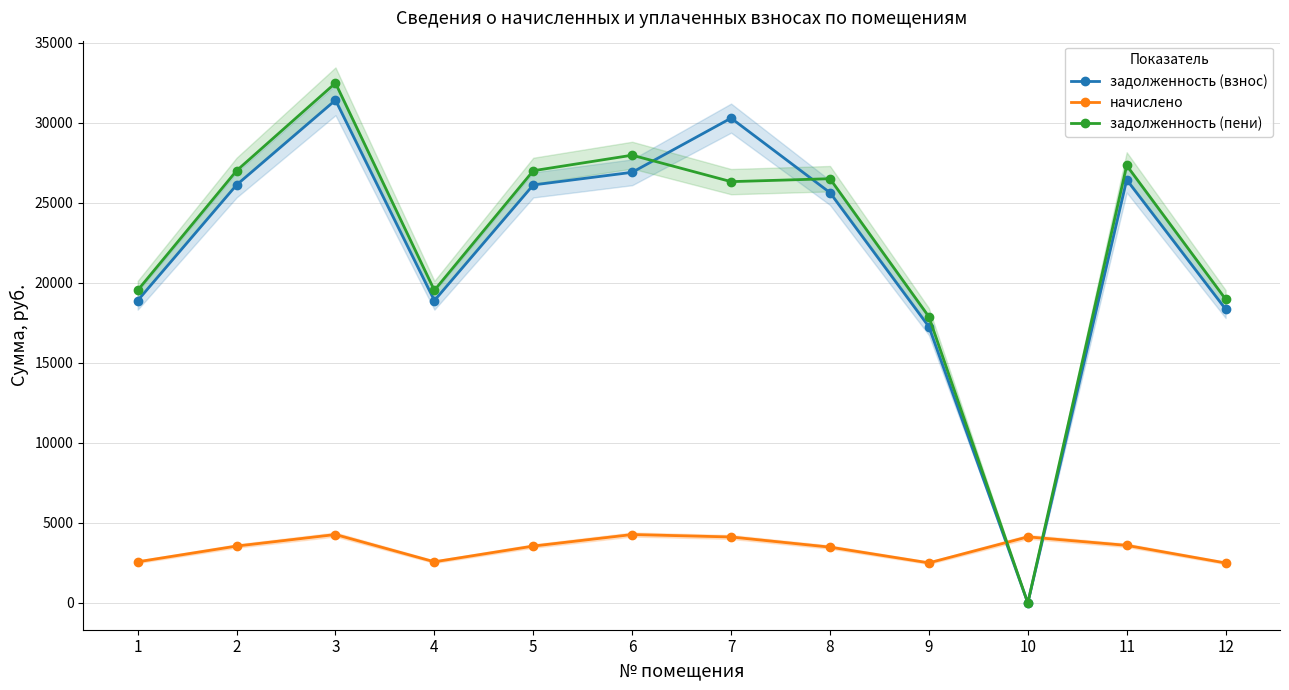

The задолженность (пени) series shows 27014.0 at 5. True or false?

True